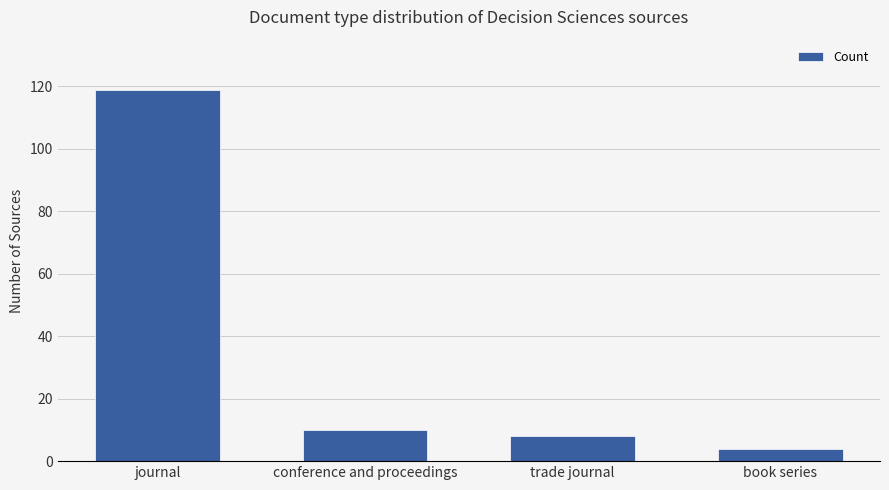

What is the maximum value shown in the chart?

119